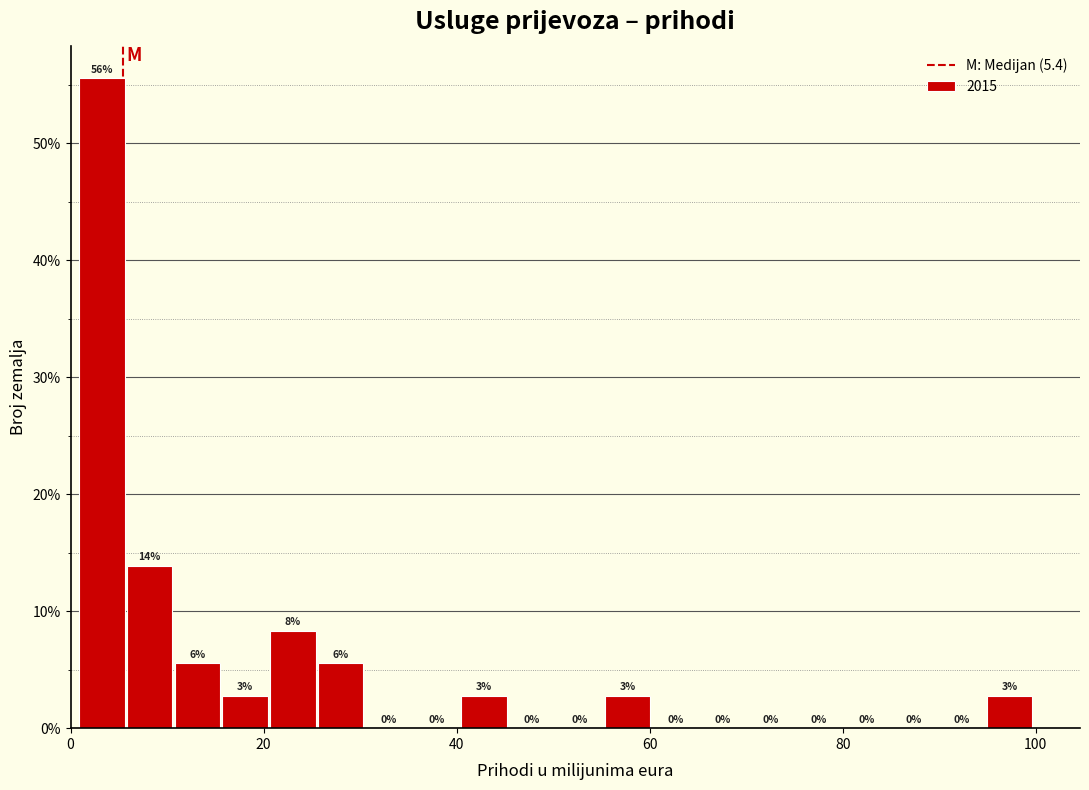

Around what value on the x-axis is the tallest bar? Give the approximate position of its centre, as read against the axis.

4